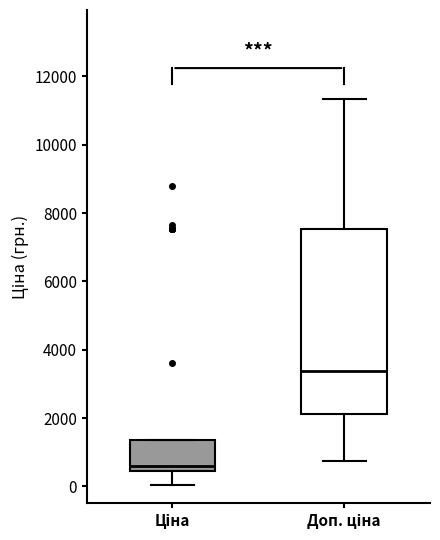

Where is the lower edge of the box for Доп. ціна on the y-axis? The values are not printed on the chart, so give them approximately, as read against the axis.

2200